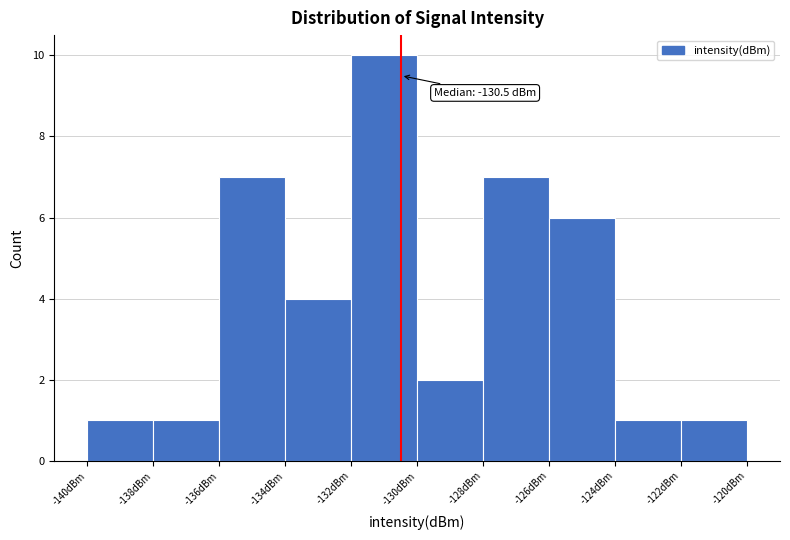

Which range on the x-axis has the tallest bar?

-132 to -130